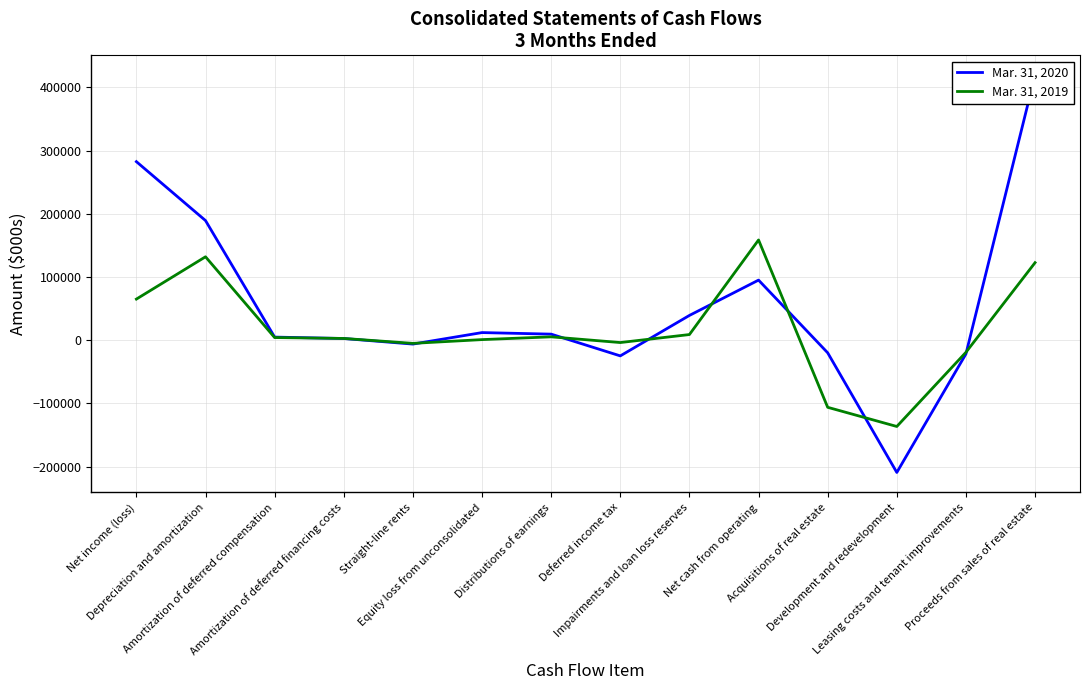

Where does the Mar. 31, 2019 series first go above 4111?

Net income (loss)